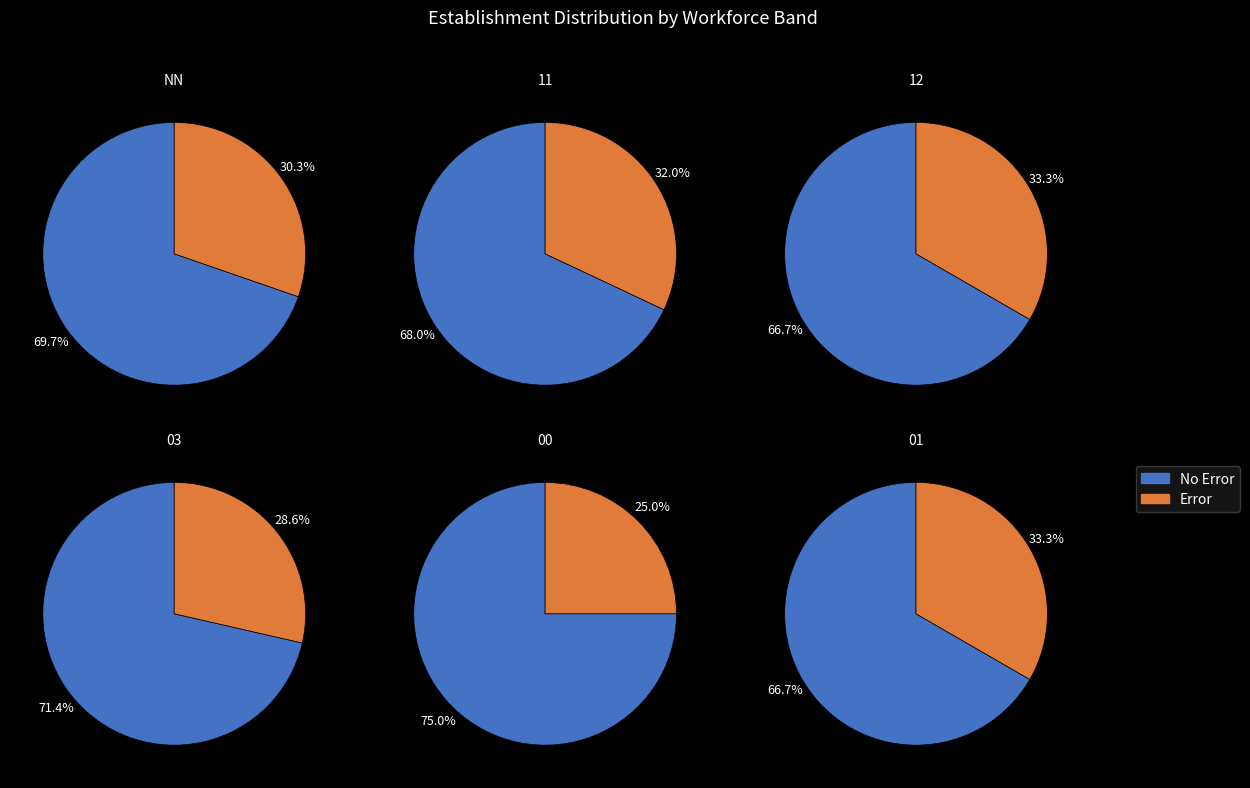

What percentage do 12 and 03 together represent?

22.4%